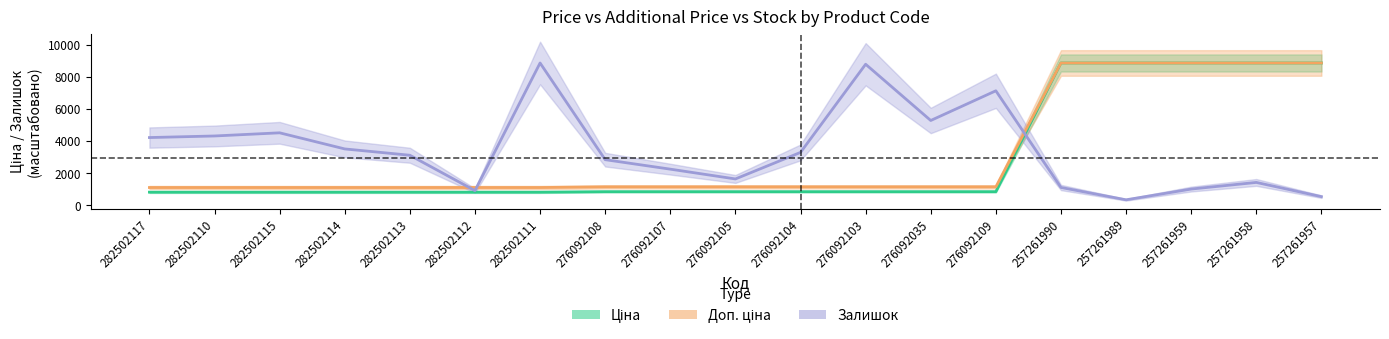

Where do Доп. ціна and Залишок first cross each other?

282502113 and 282502112